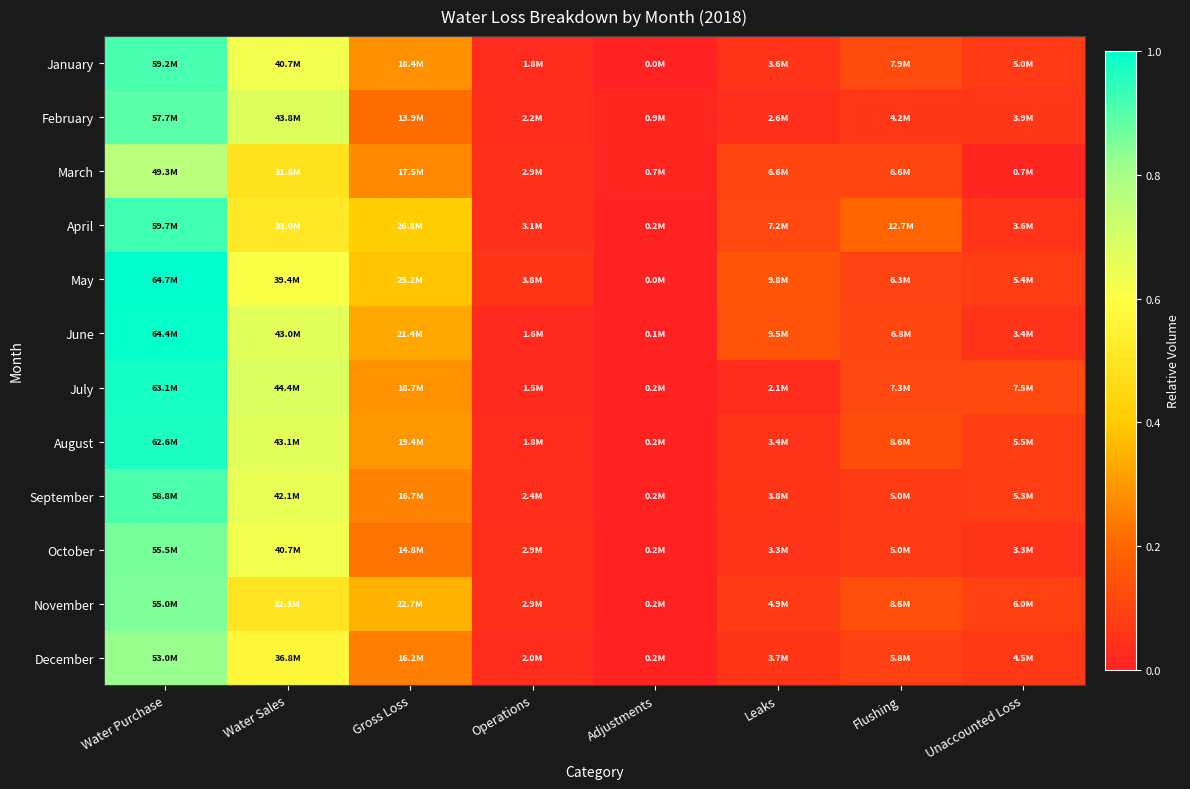

How many series are shown in this chart?

12